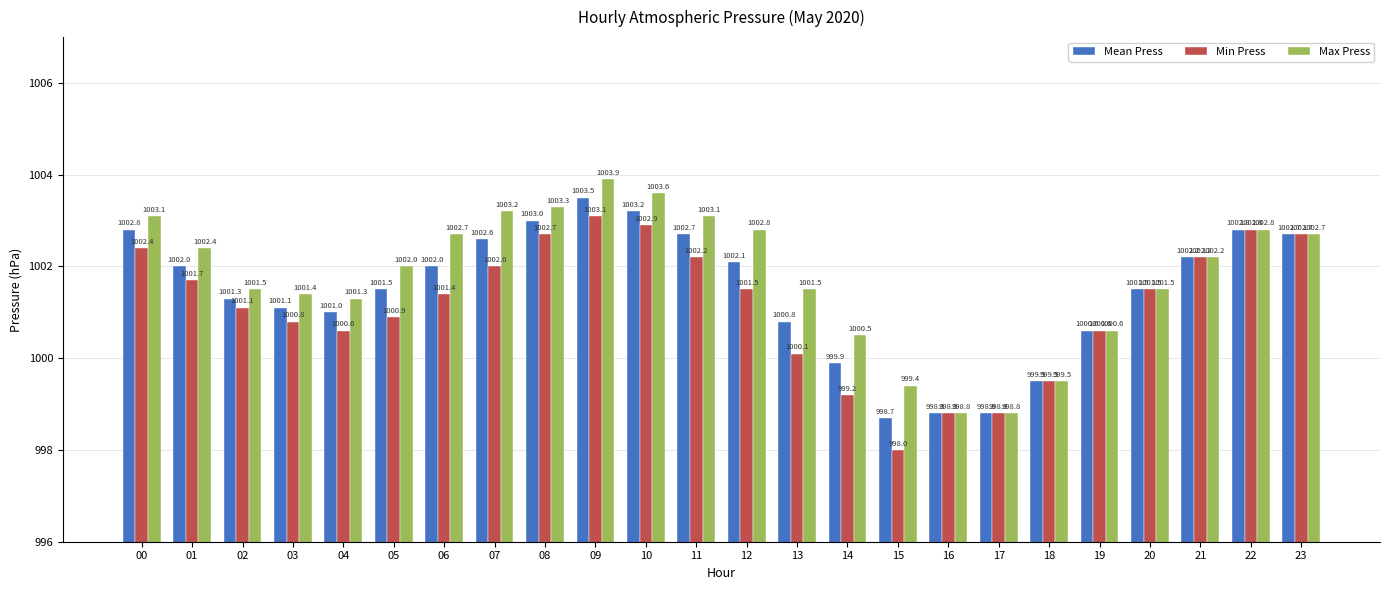

True or false: Mean Press has a value of 1625.5 at 23.

False